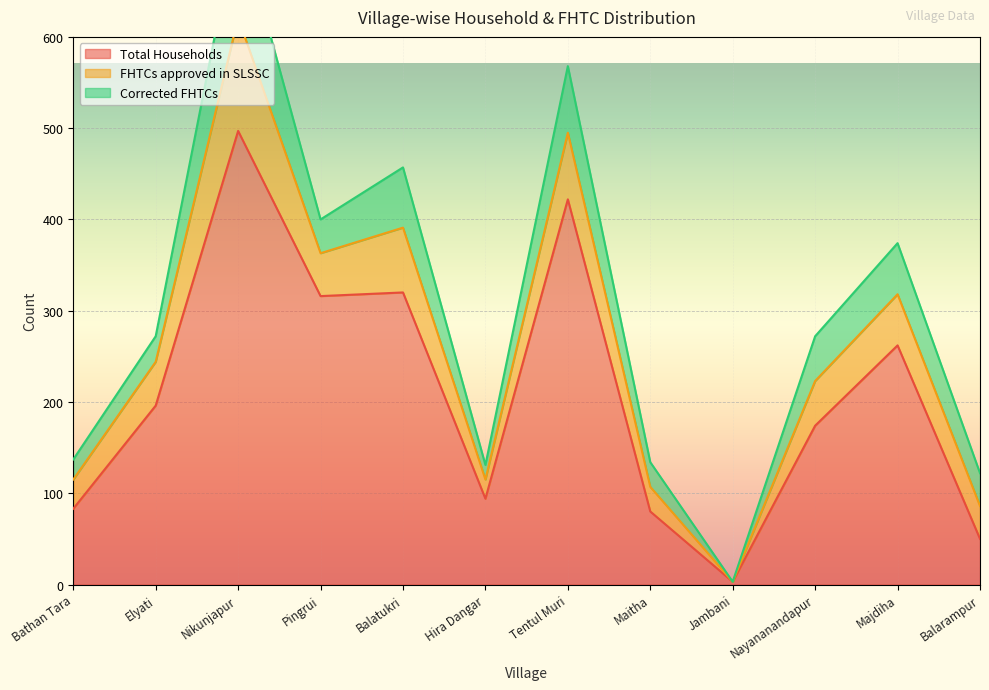

Reading right to left, extract all data points from this chart.

Total Households: 50	262	174	3	80	422	94	320	316	497	196	83
FHTCs approved in SLSSC: 36	56	49	0	27	73	21	71	47	124	48	32
Corrected FHTCs: 36	56	49	0	27	73	16	66	37	110	28	22